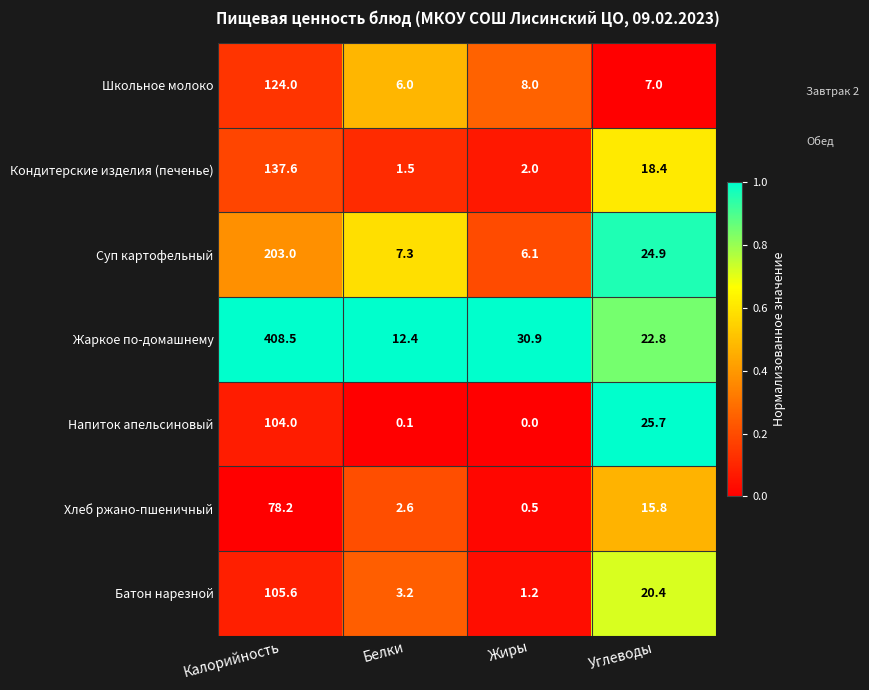

Count the number of categories in the chart.

4